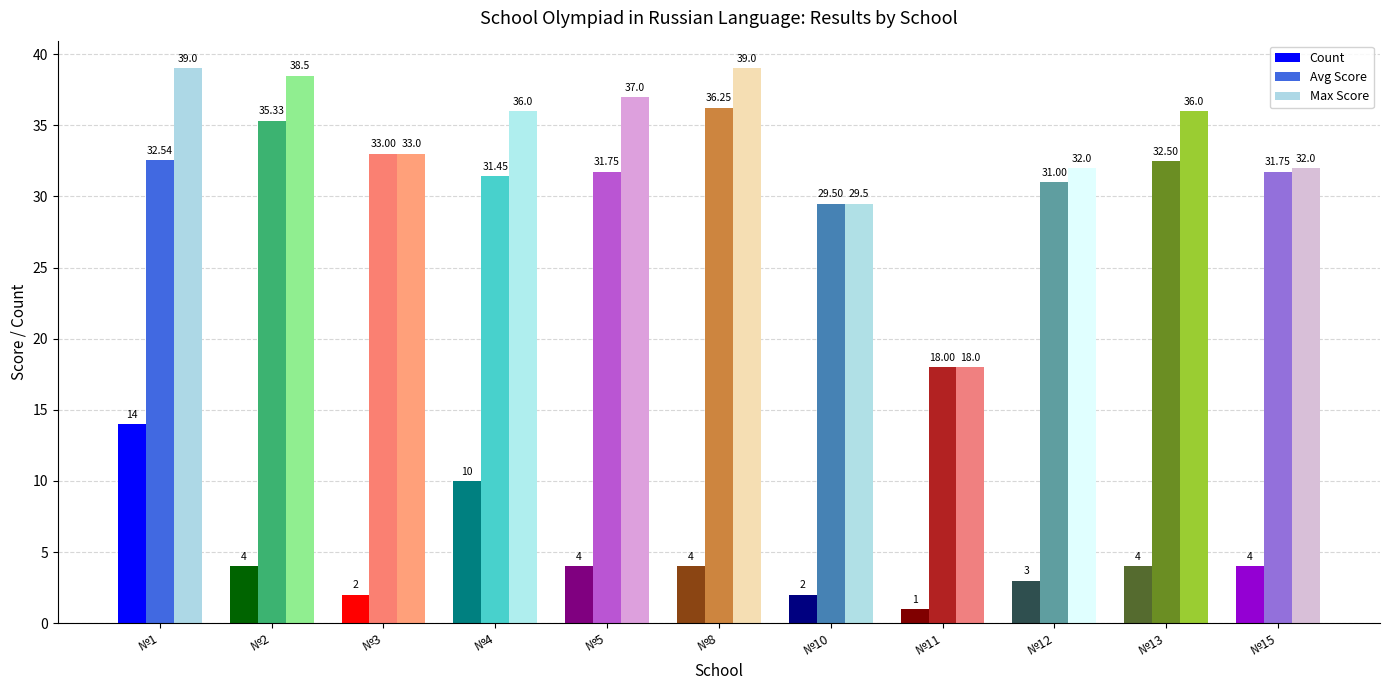

Which category has the lowest value across all series?

№11